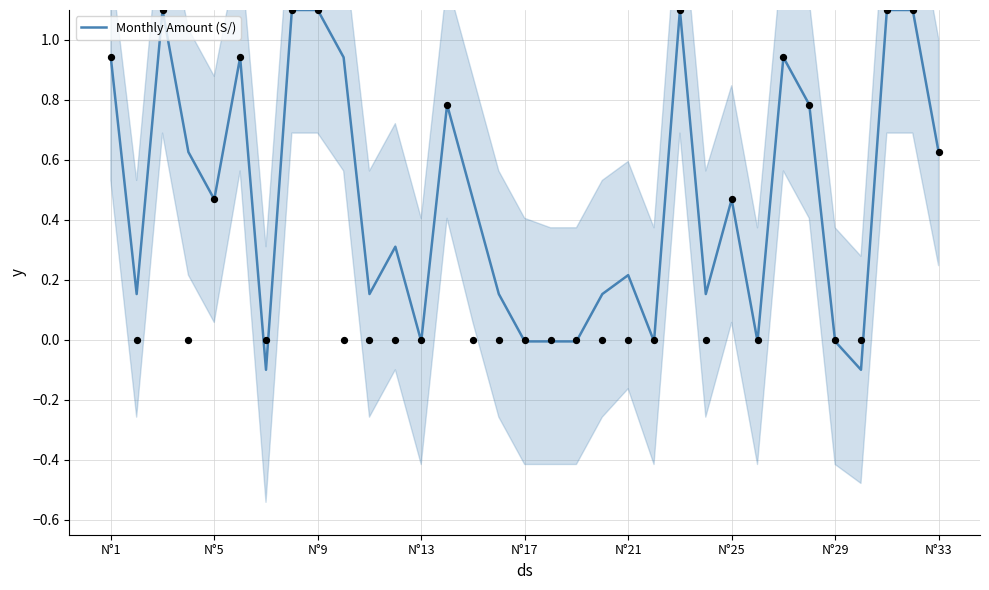

What is the maximum value for Monthly Amount (S/)?

1.1